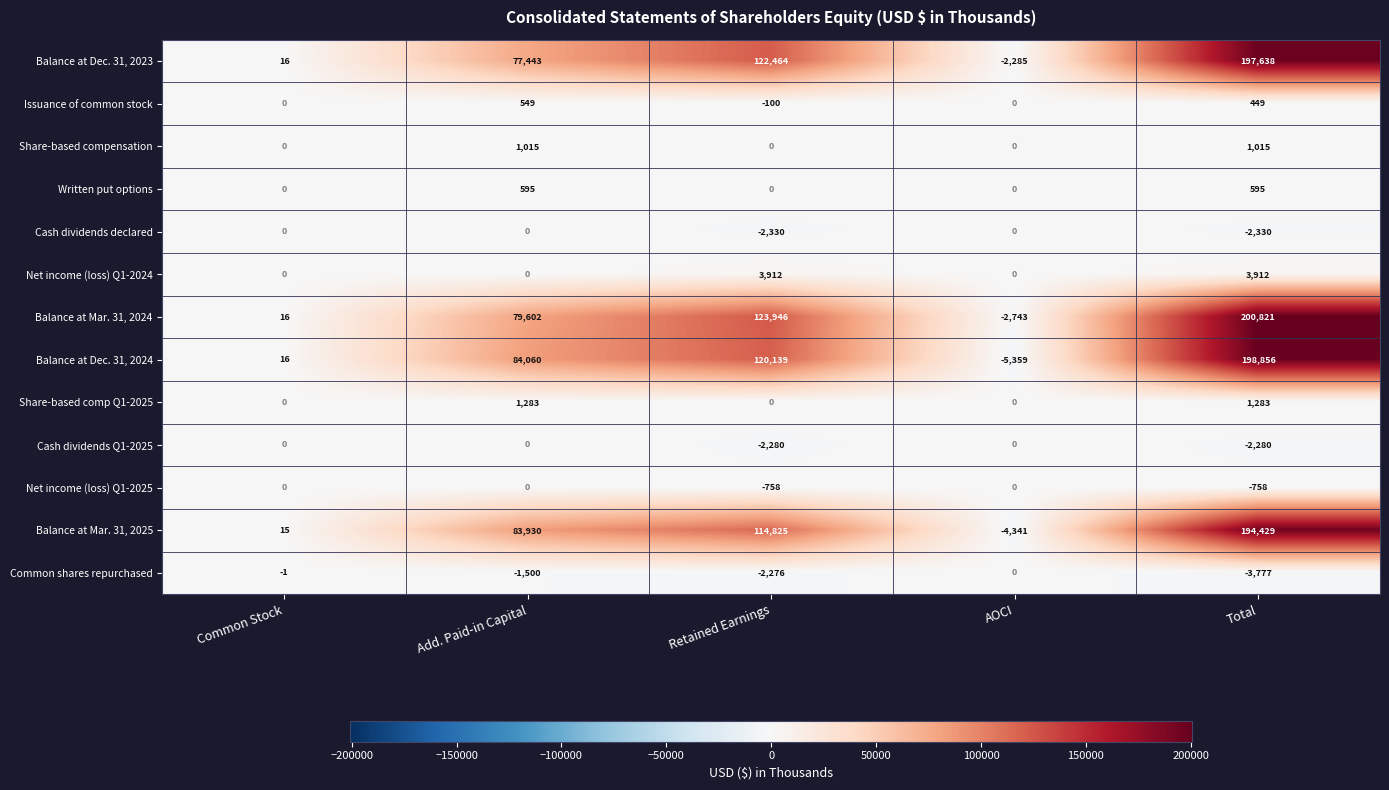

The Common shares repurchased series shows 0 at AOCI. True or false?

True